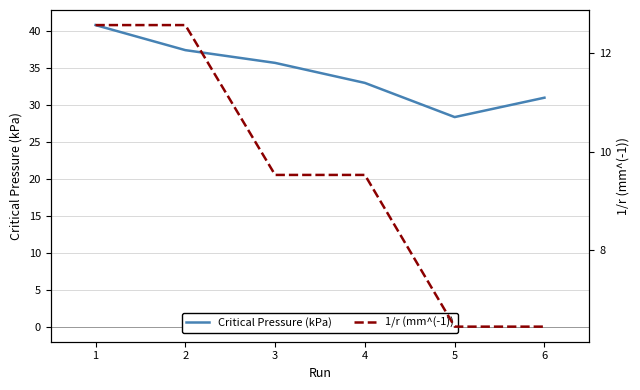

List the labels in order of Critical Pressure (kPa) value, largest first.

1, 2, 3, 4, 6, 5